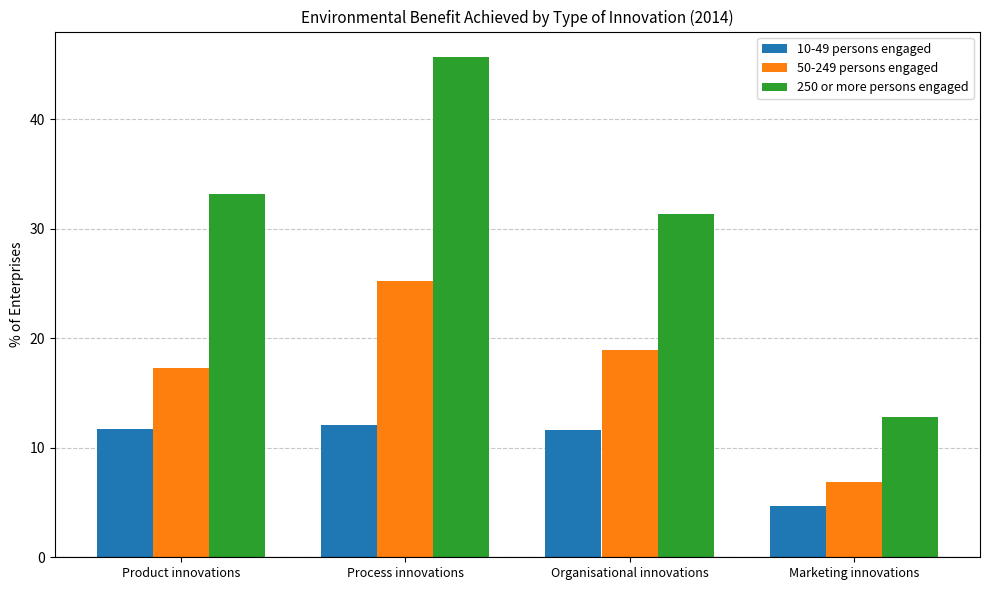

What is the label of the 3rd bar from the left?

Organisational innovations